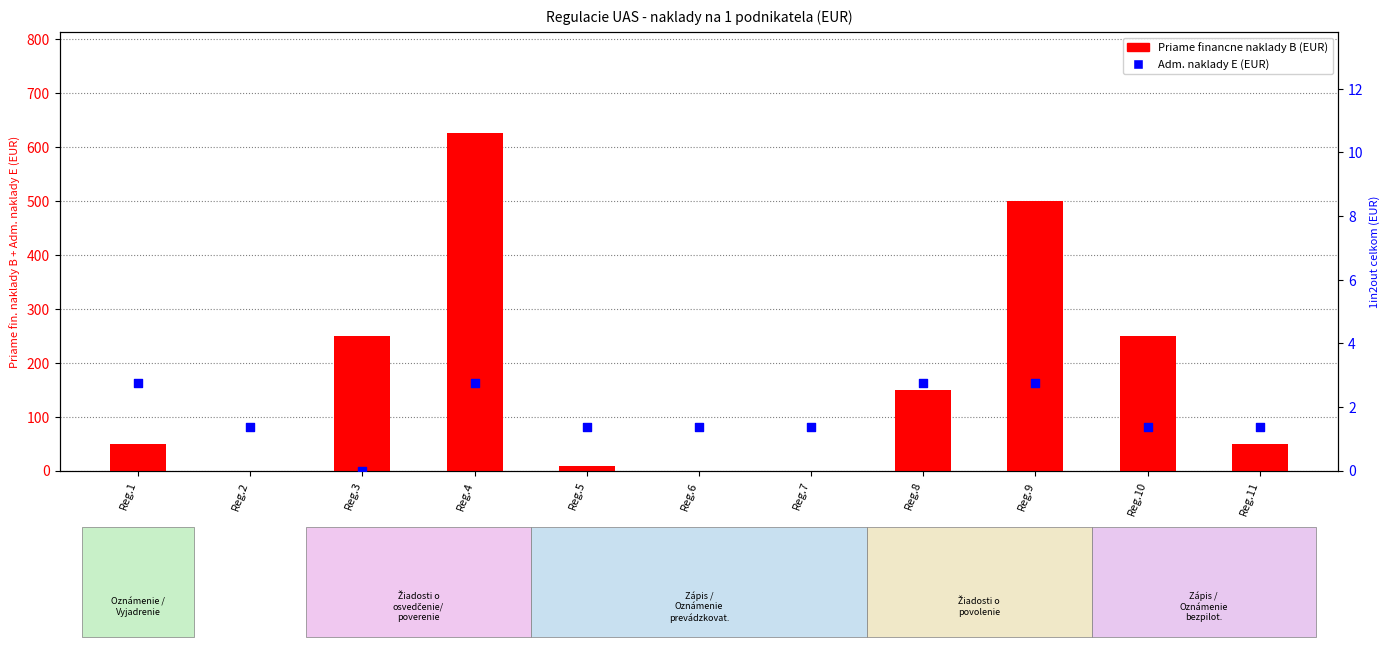

At how many categories does at least one series exceed 522?

1